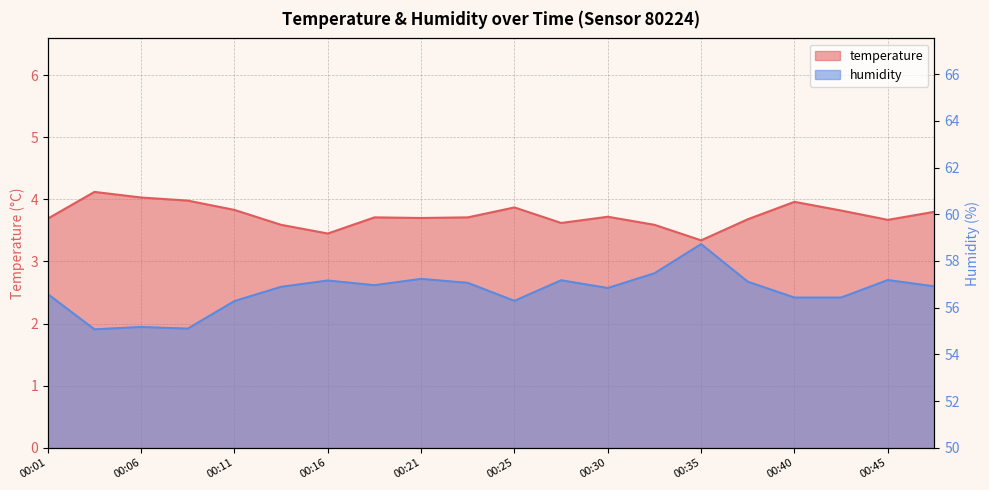

The humidity series shows 57.2 at 00:45. True or false?

True